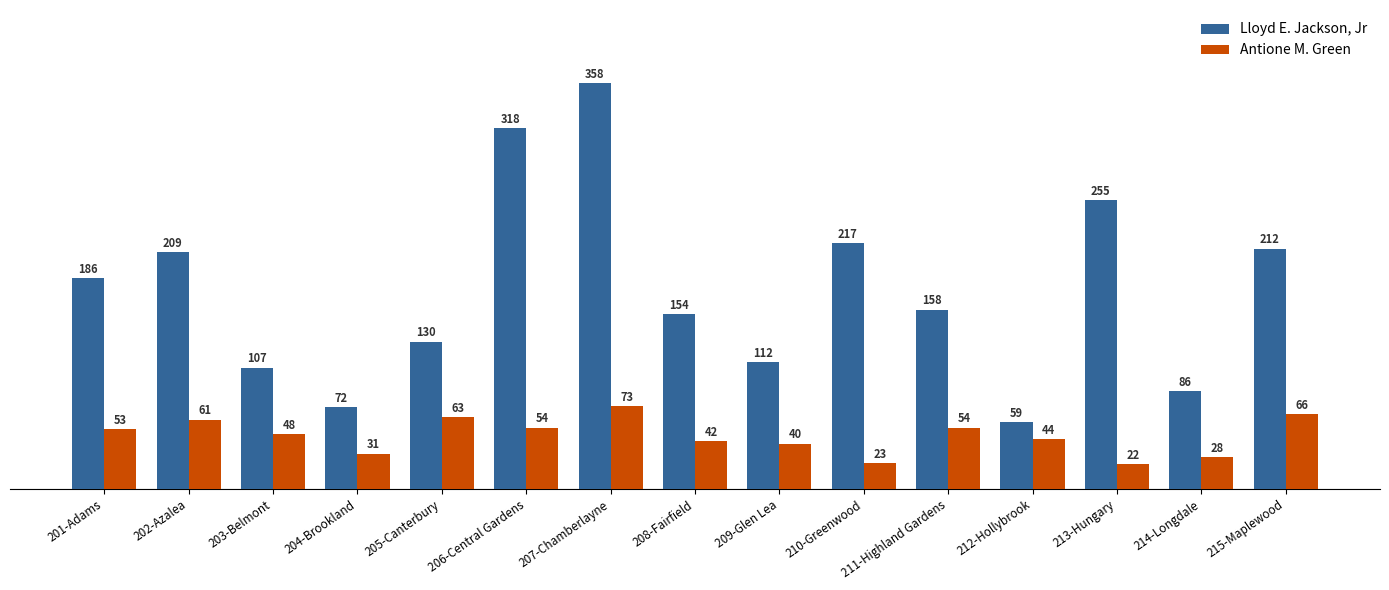

Where does the Lloyd E. Jackson, Jr series first go above 158?

201-Adams